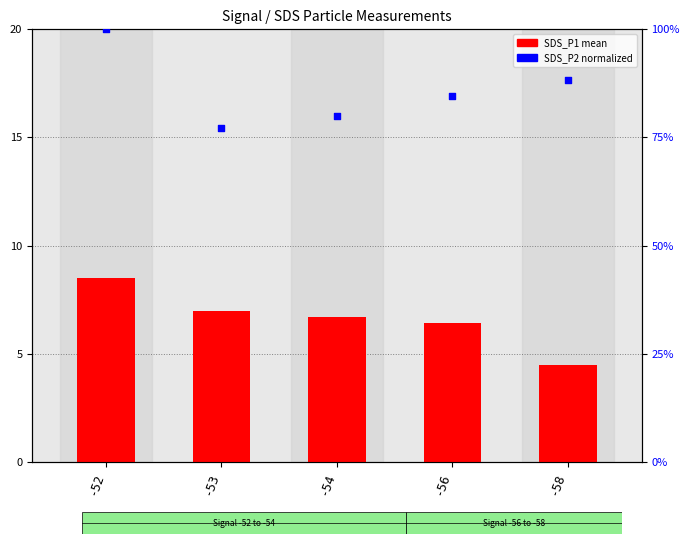

Which series has the largest total across all categories?

SDS_P2 percentile